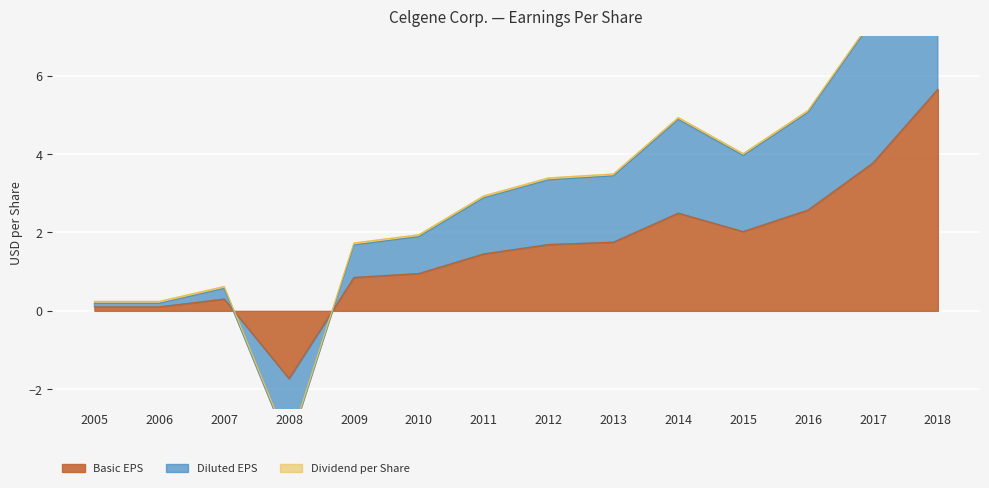

How many intersections are there between Basic EPS and Diluted EPS?

2